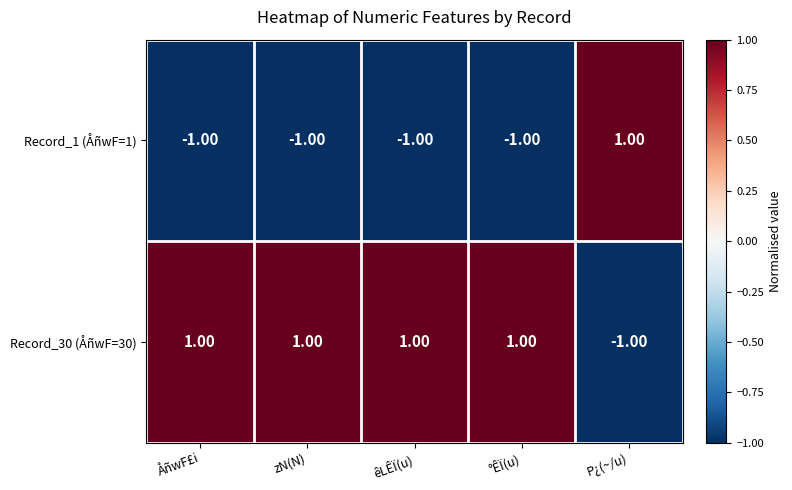

What is the sum of all Record_30 (ÅñwF=30) values?

3